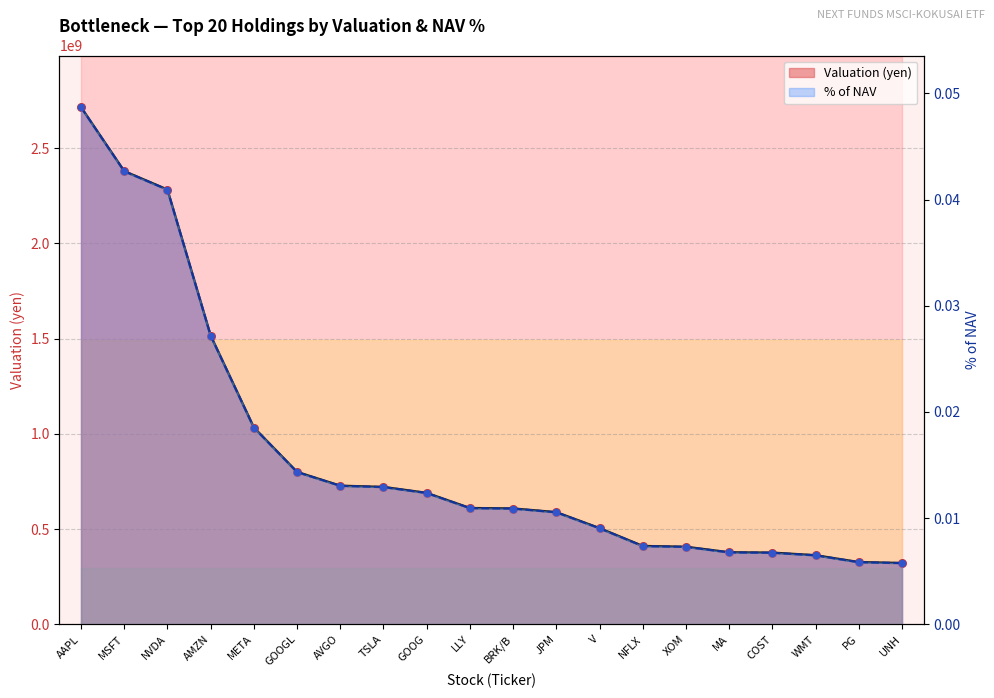

Which series contains the highest Y value?

Valuation (yen)